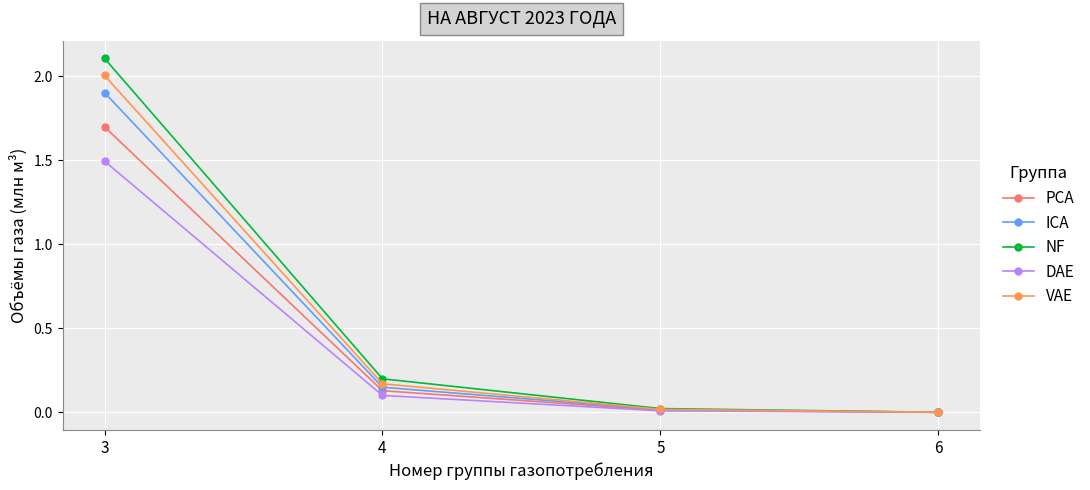

Where is VAE nearest to the value 1?

4